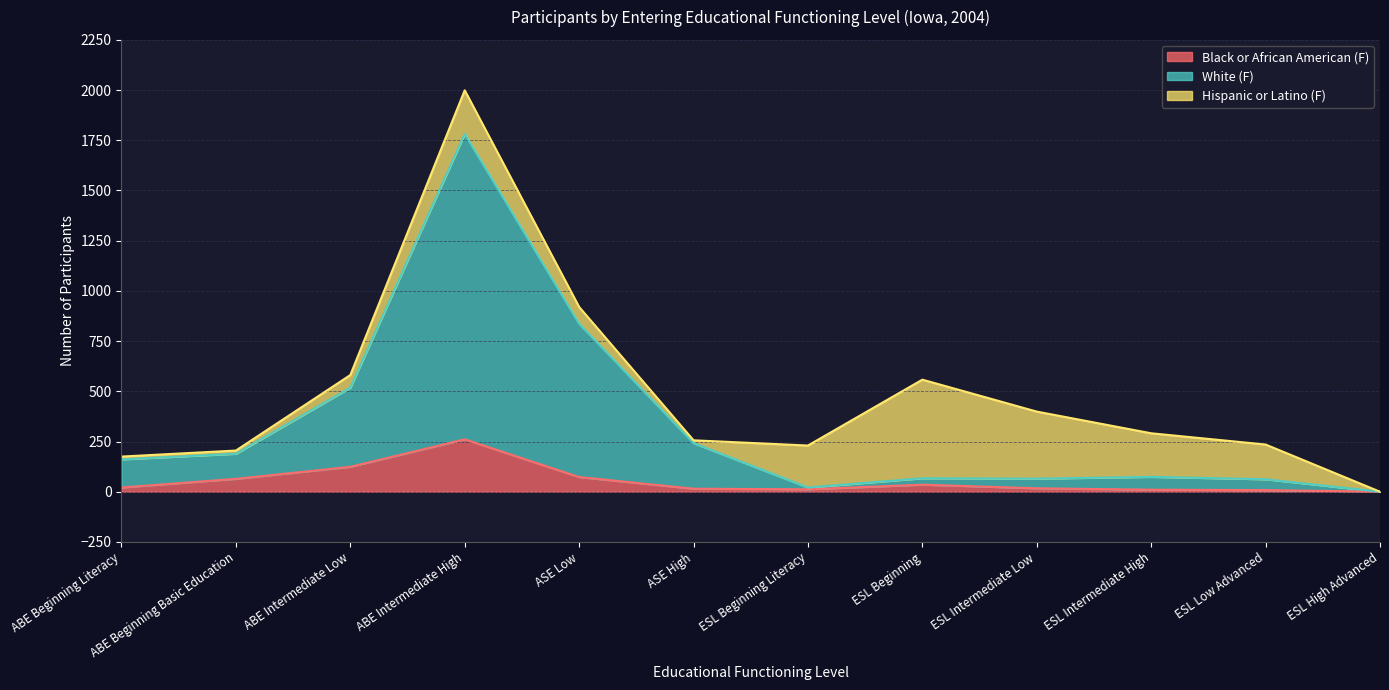

True or false: White (F) and Black or African American (F) cross at least once.

True